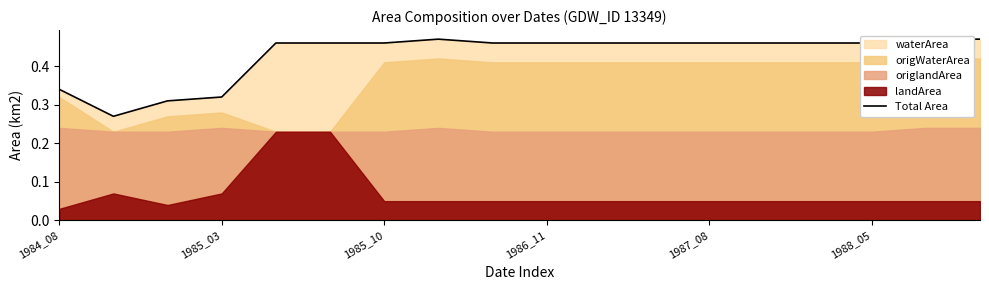

What is the greatest value displayed?

0.5